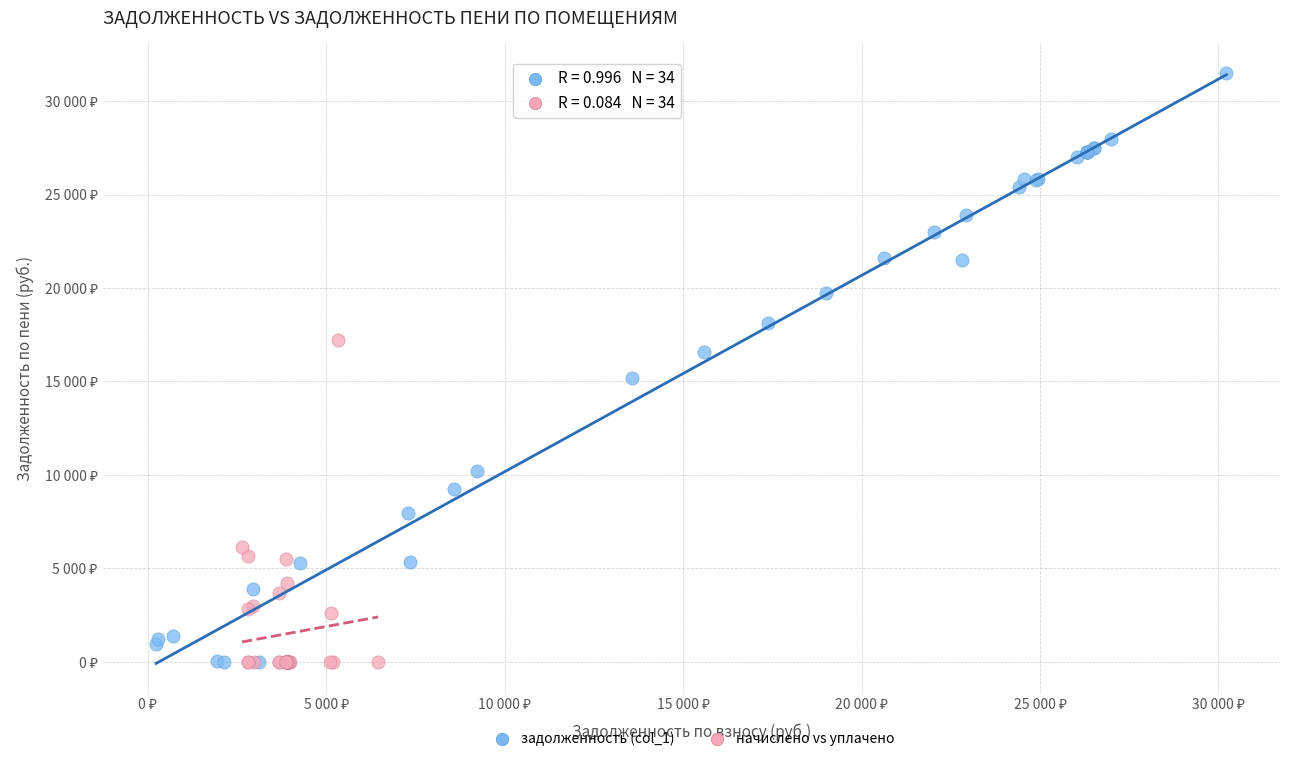

Which series reaches the maximum Y coordinate?

задолженность (col_1)